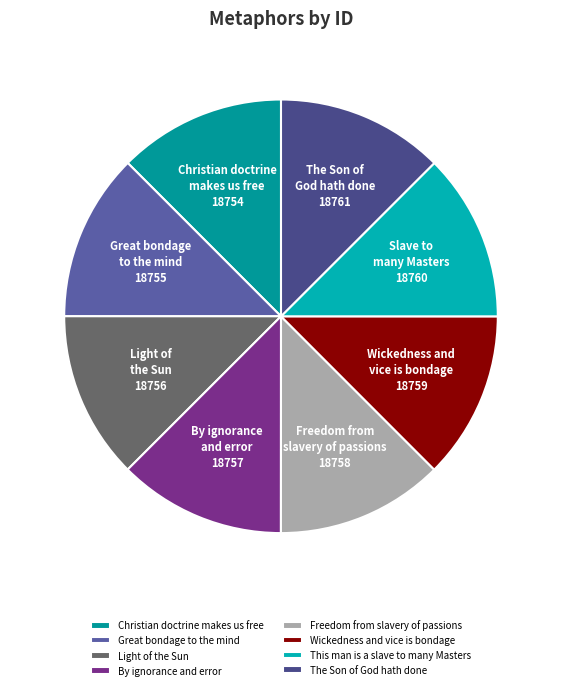

How many segments does this pie chart have?

8